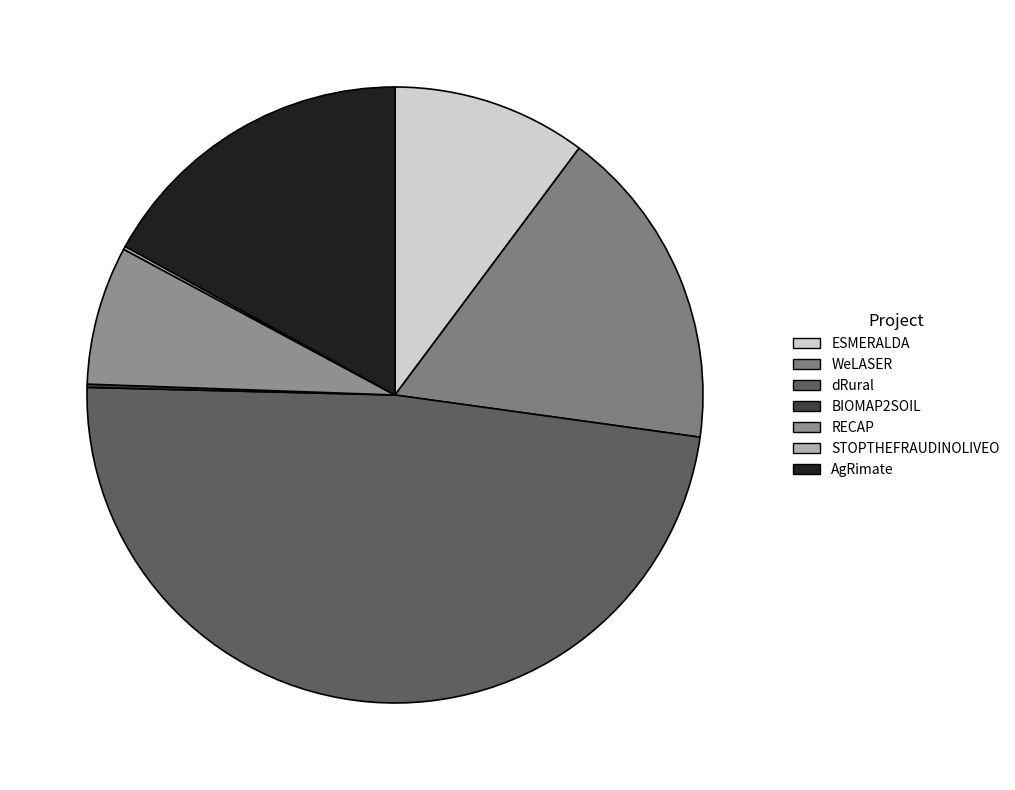

Is there any slice that represents more than half of the pie?

No